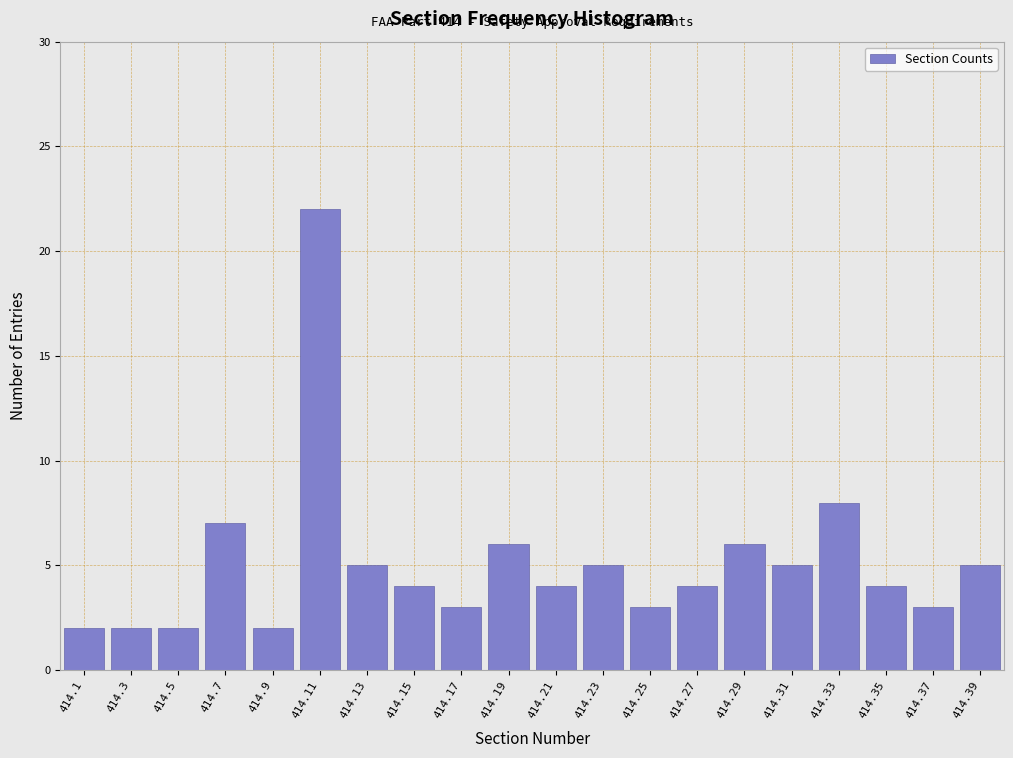

Reading right to left, extract all data points from this chart.

414.39=5	414.37=3	414.35=4	414.33=8	414.31=5	414.29=6	414.27=4	414.25=3	414.23=5	414.21=4	414.19=6	414.17=3	414.15=4	414.13=5	414.11=22	414.9=2	414.7=7	414.5=2	414.3=2	414.1=2